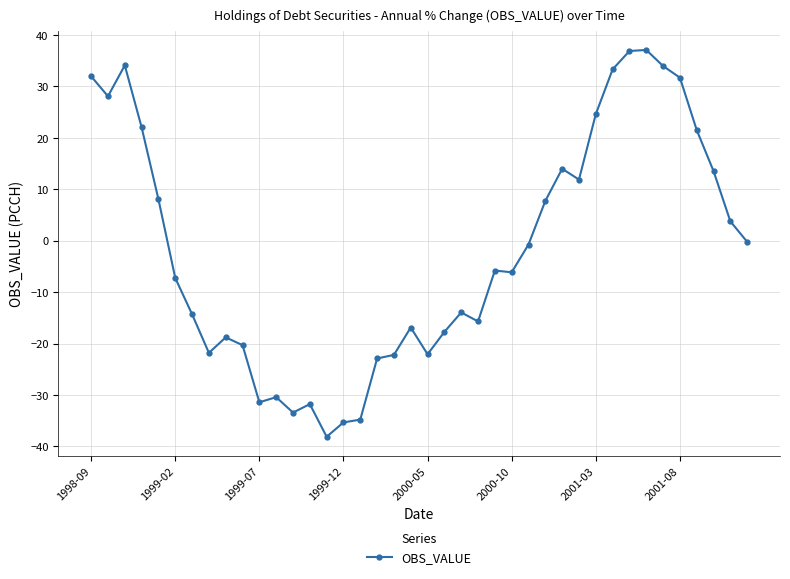

How many values exceed -5?

19